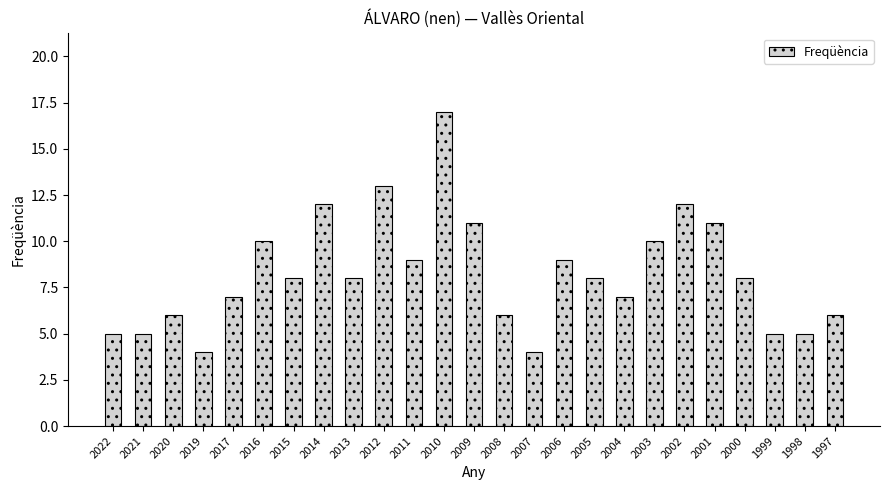

The chart shows a value of 8 at 2000. True or false?

True